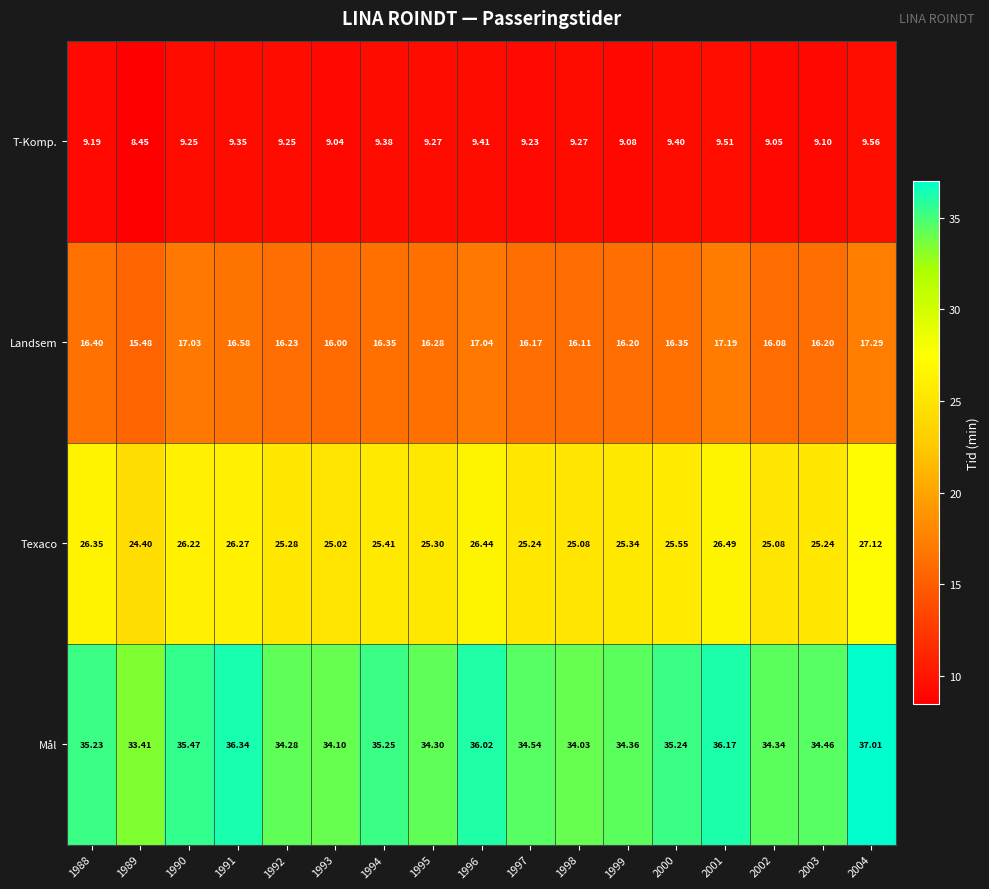

List the series in order of their overall mean, highest first.

Mål, Texaco, Landsem, T-Komp.